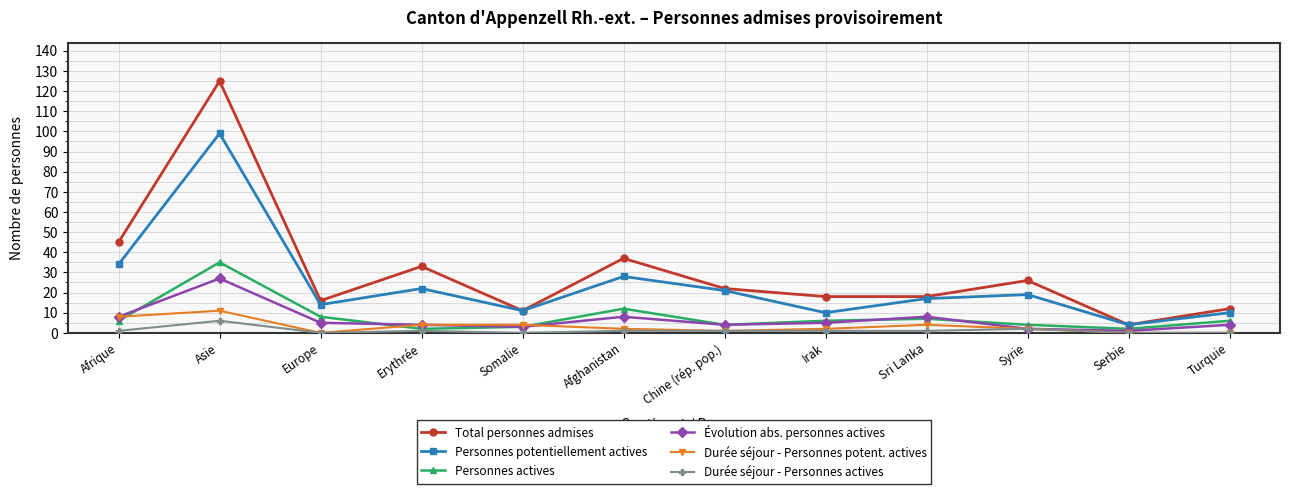

Which series has the largest total across all categories?

Total personnes admises